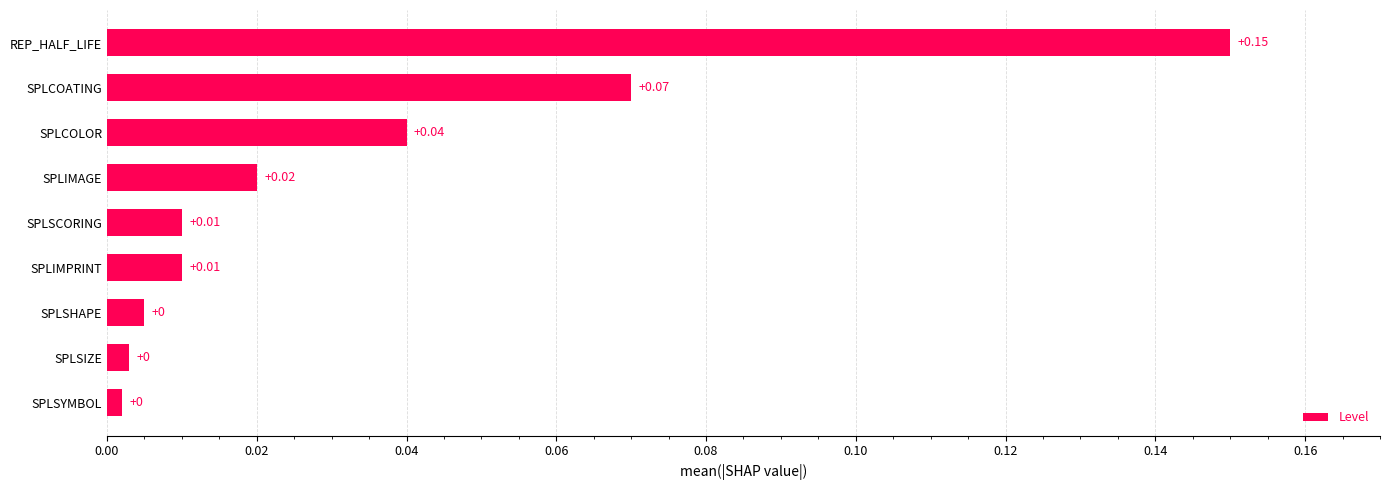

Between SPLCOLOR and SPLSYMBOL, which is larger?

SPLCOLOR